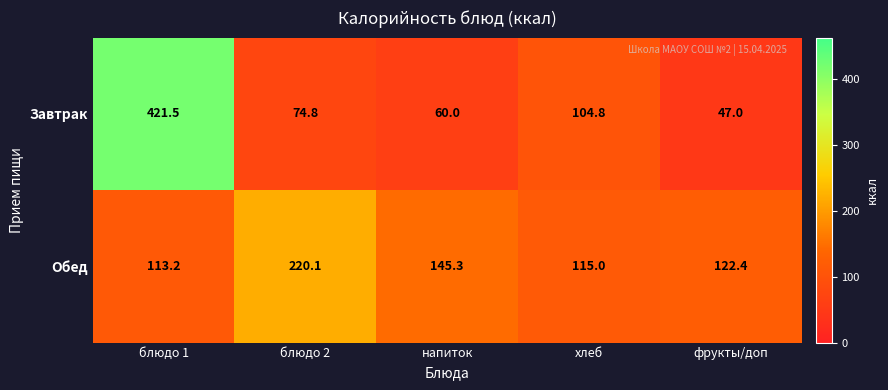

What is the difference between the second highest and minimum values in the Завтрак series?

57.8